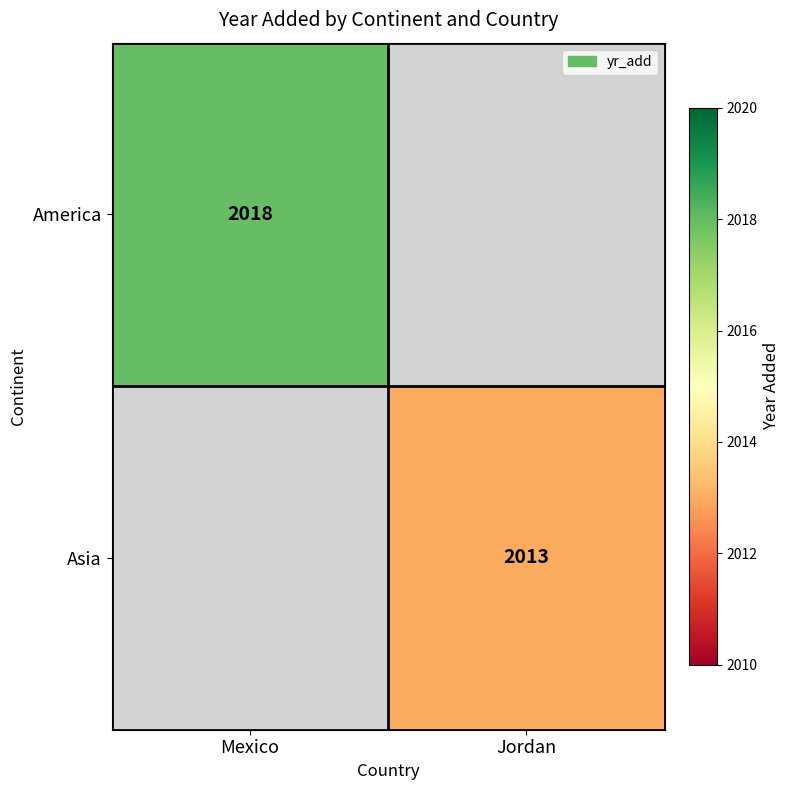

The value of America at Mexico is 2018. True or false?

True